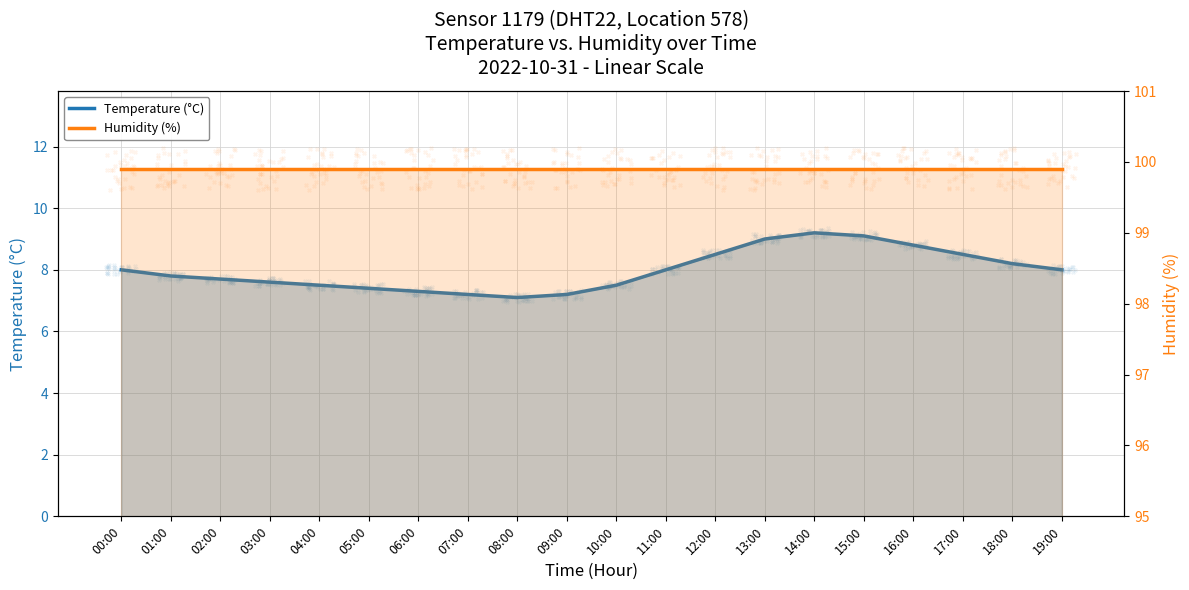

What are all the series names shown in the legend?

Temperature (°C), Humidity (%)